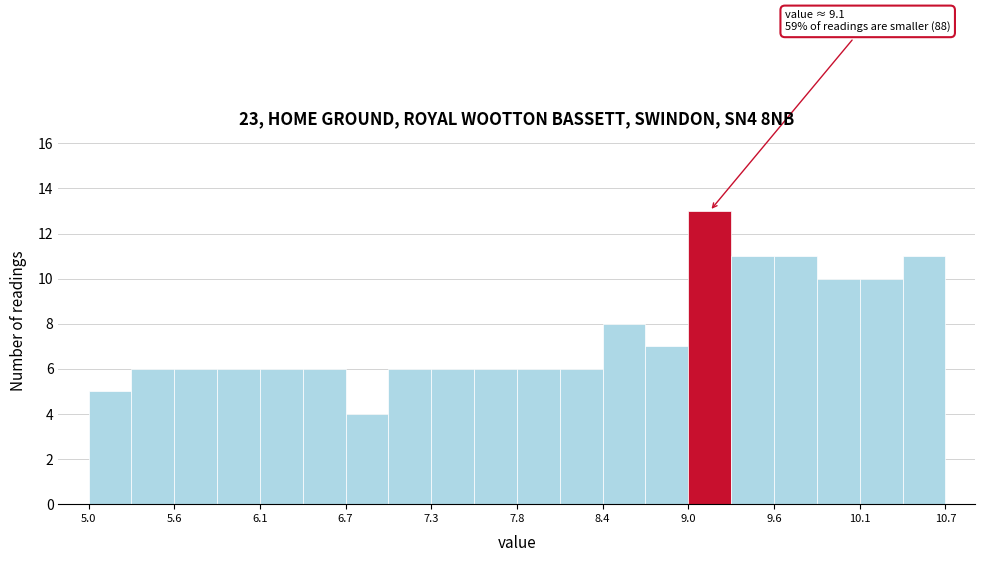

Read against the x-axis, roughly where is the centre of the tallest bar?

9.1